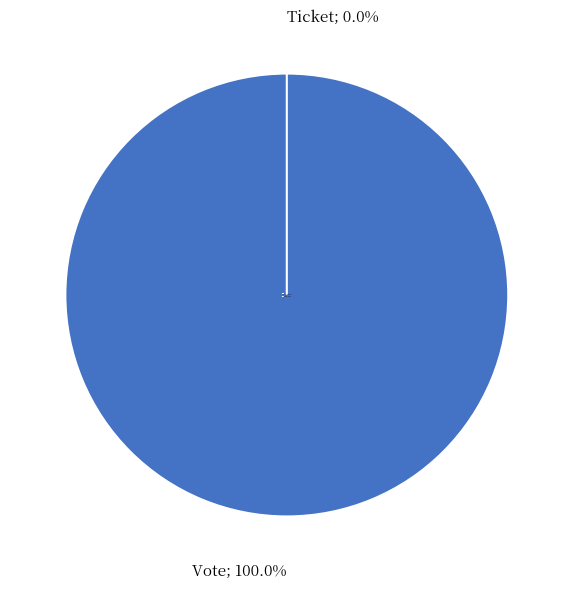

Is it true that Vote is 90% of the pie?

False